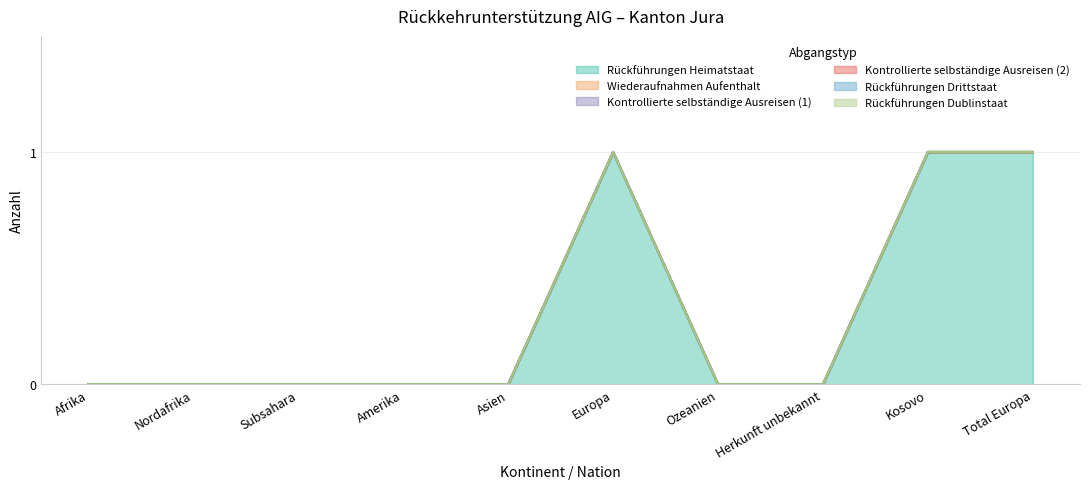

True or false: Kontrollierte selbständige Ausreisen (1) and Rückführungen Drittstaat intersect in this chart.

False